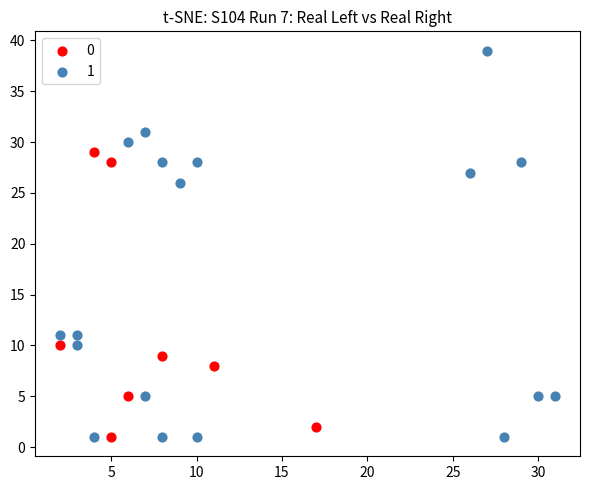

What are all the series names shown in the legend?

0, 1